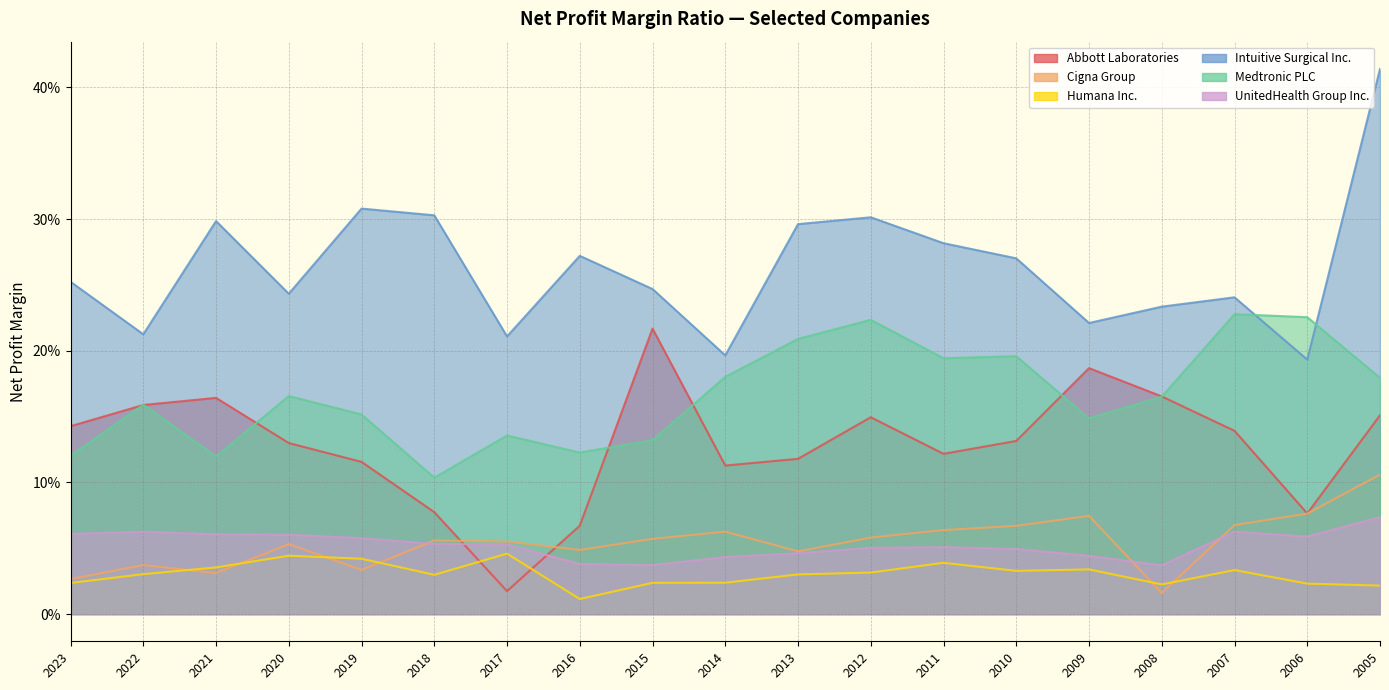

Which series has the widest spread of values?

Intuitive Surgical Inc.